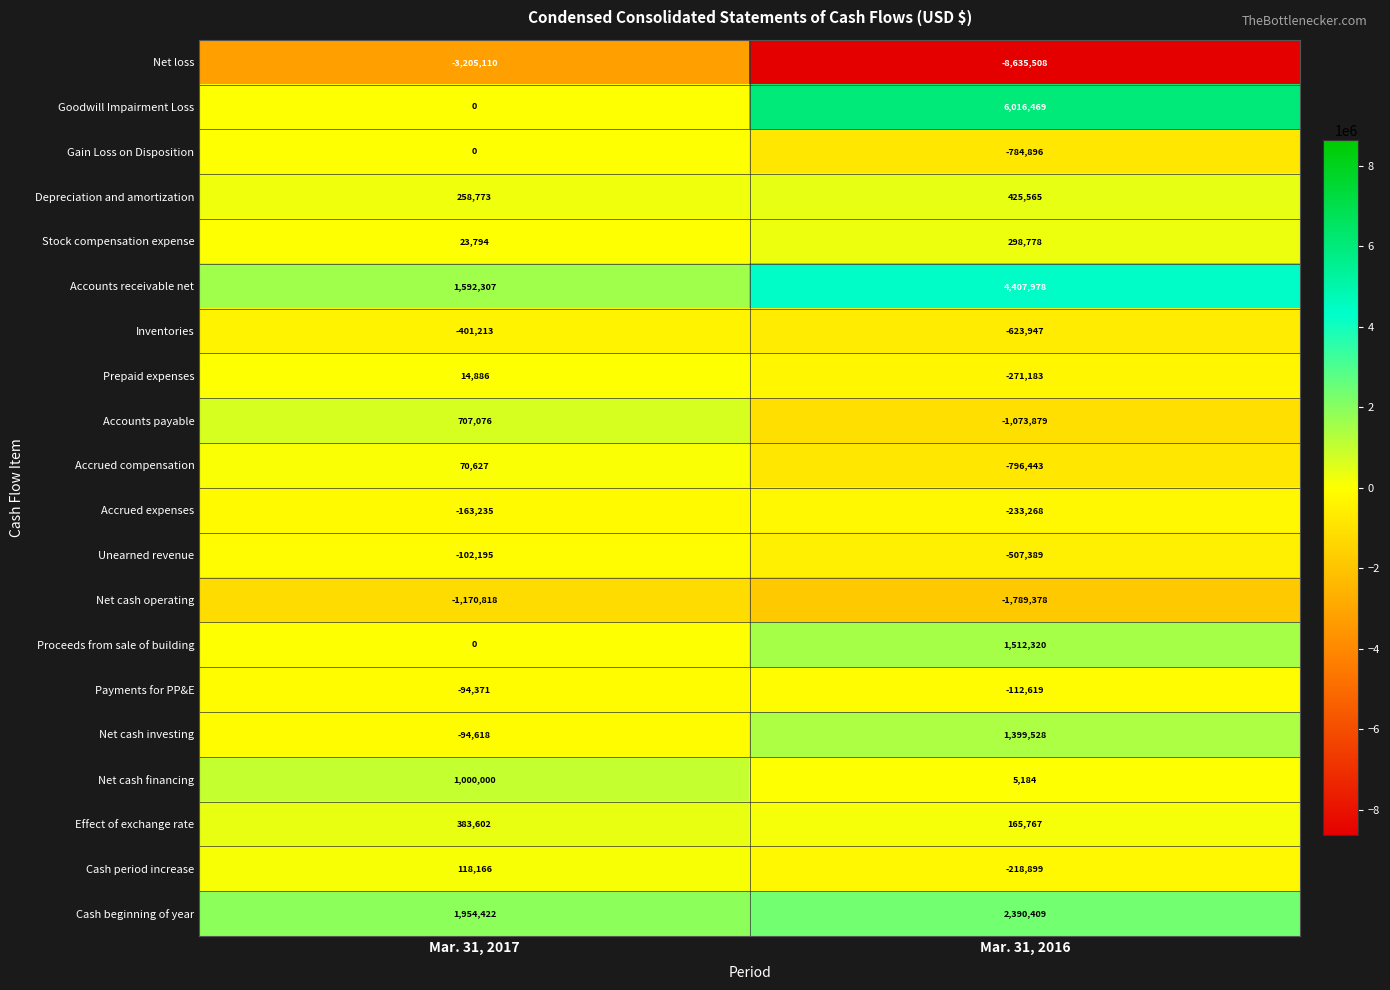

Is it true that Cash period increase equals 118166 at Mar. 31, 2017?

True